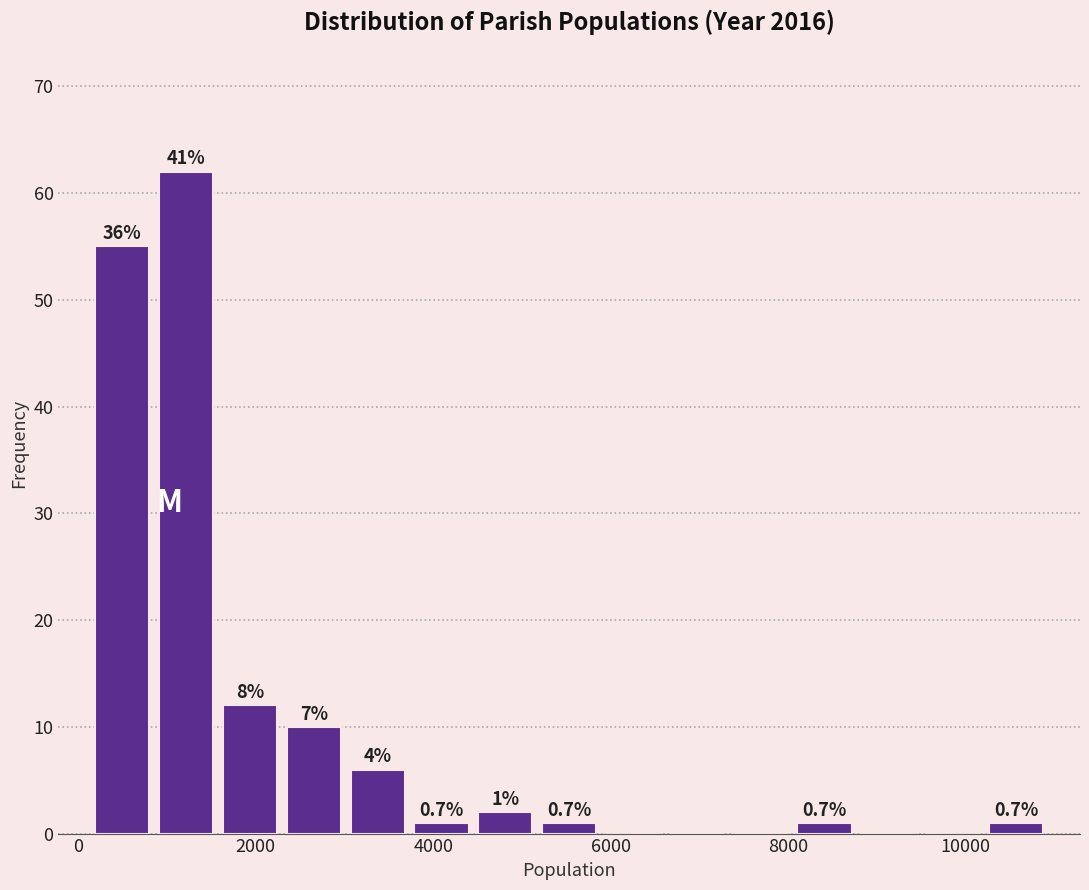

Read against the x-axis, roughly where is the centre of the tallest bar?

1200